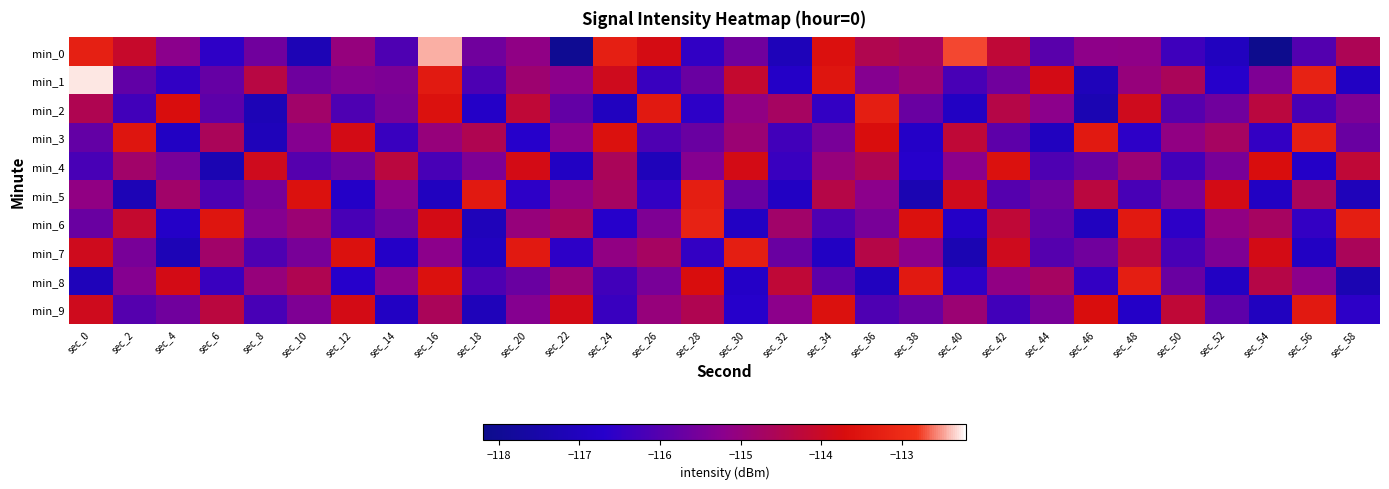

What is the difference between the highest and lowest values at sec_46?

3.9